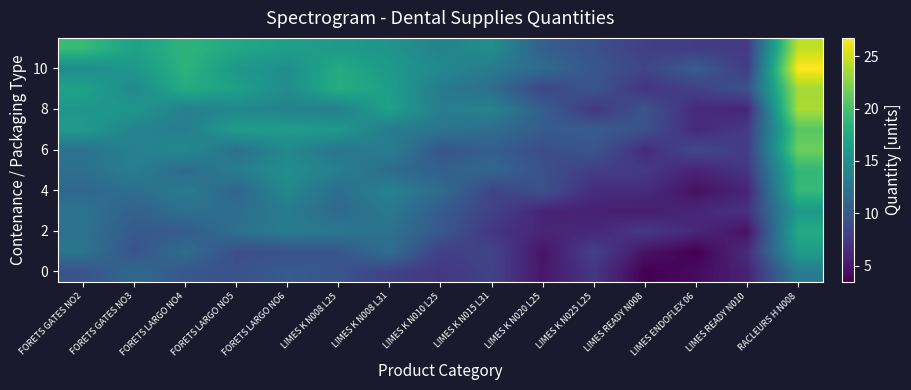

Which series has the widest spread of values?

10